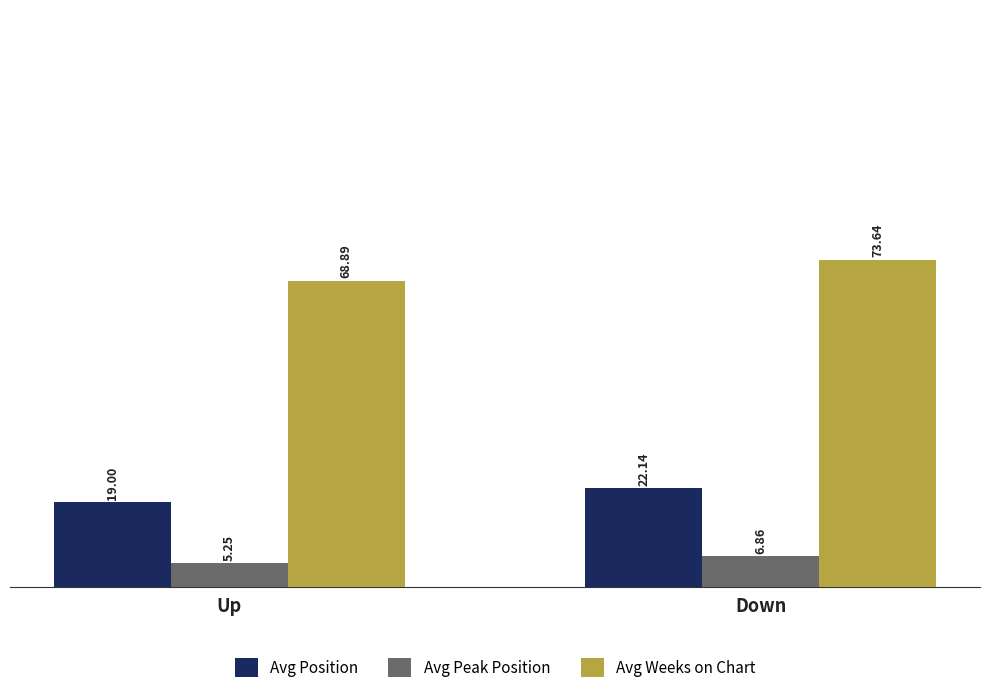

Where is Avg Weeks on Chart nearest to the value 71?

Up